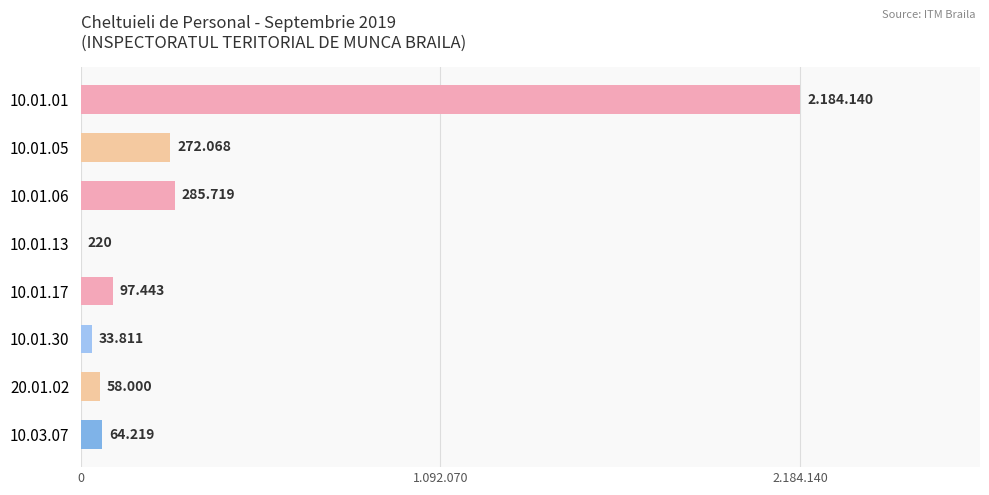

Are the bars horizontal?

Yes